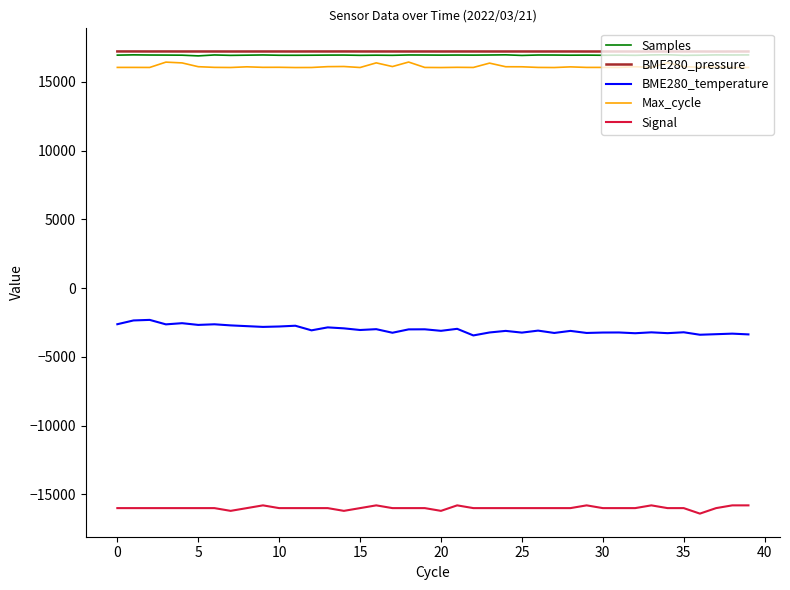

What is the highest value of the Max_cycle series?

16431.2